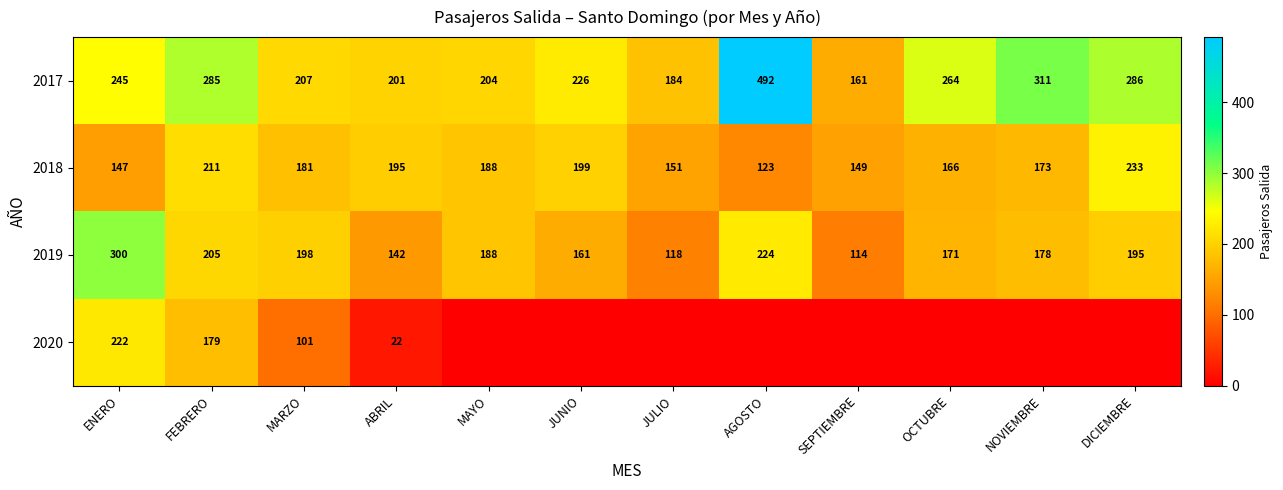

What is the highest value of the 2017 series?

492